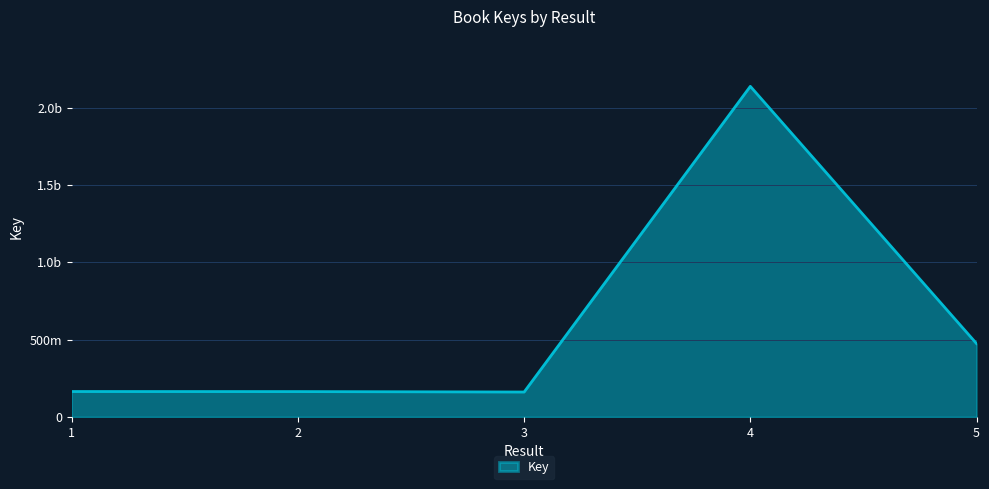

Reading left to right, what are all the values shown in this chart?

163915215	163494920	160695227	2139701039	474460317